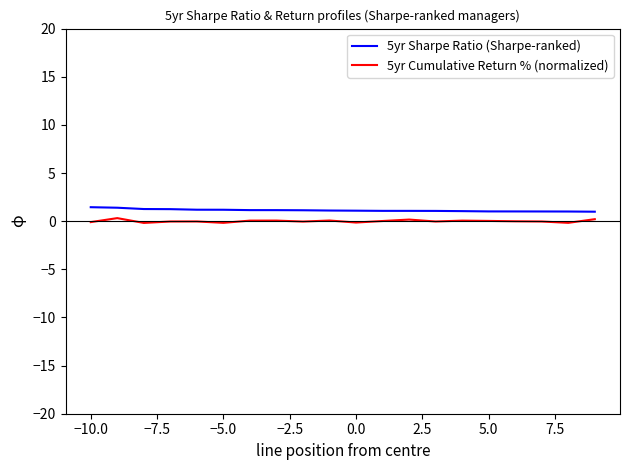

What is the highest value of the 5yr Sharpe Ratio (Sharpe-ranked) series?

1.5